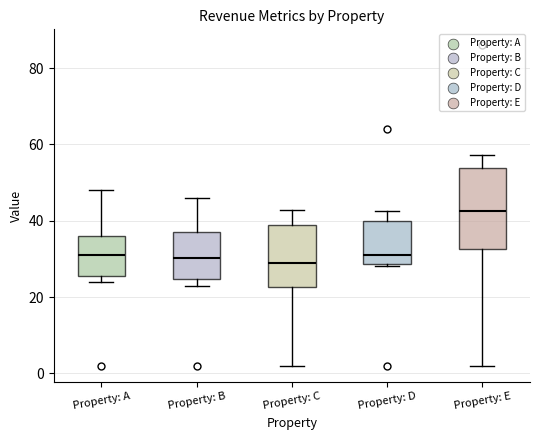

Where does the median line of the box for Property: D sit on the y-axis? The values are not printed on the chart, so give them approximately, as read against the axis.

32